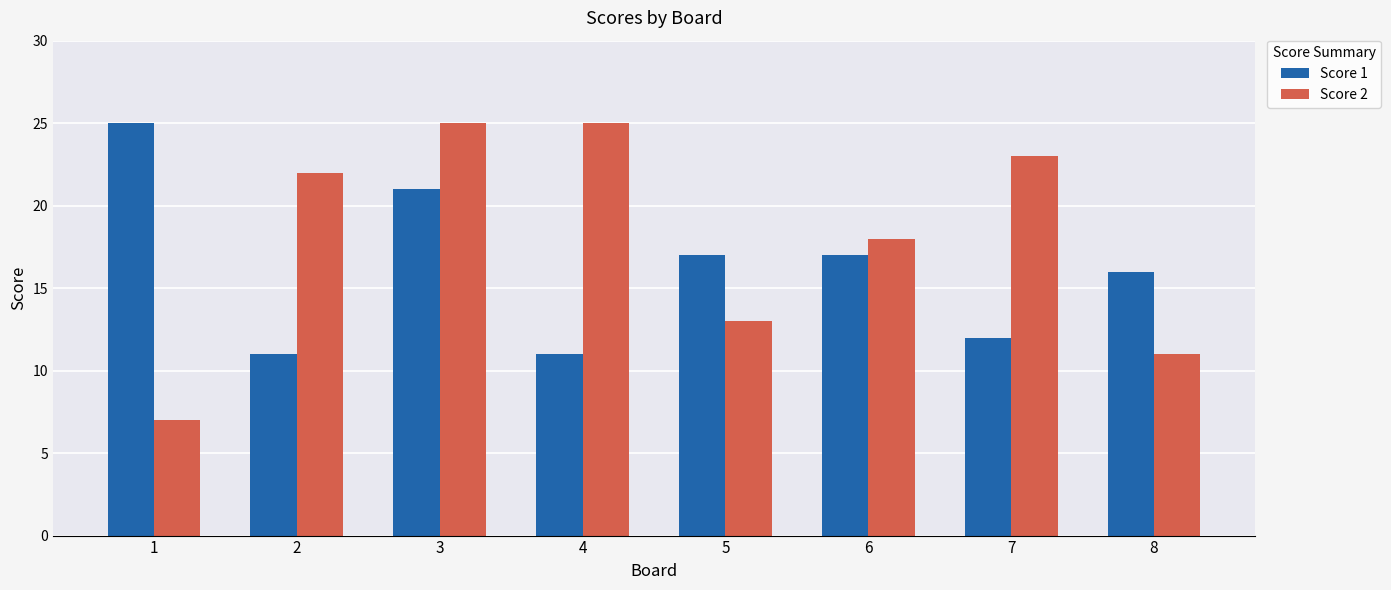

How many data points in Score 2 are less than 22?

4